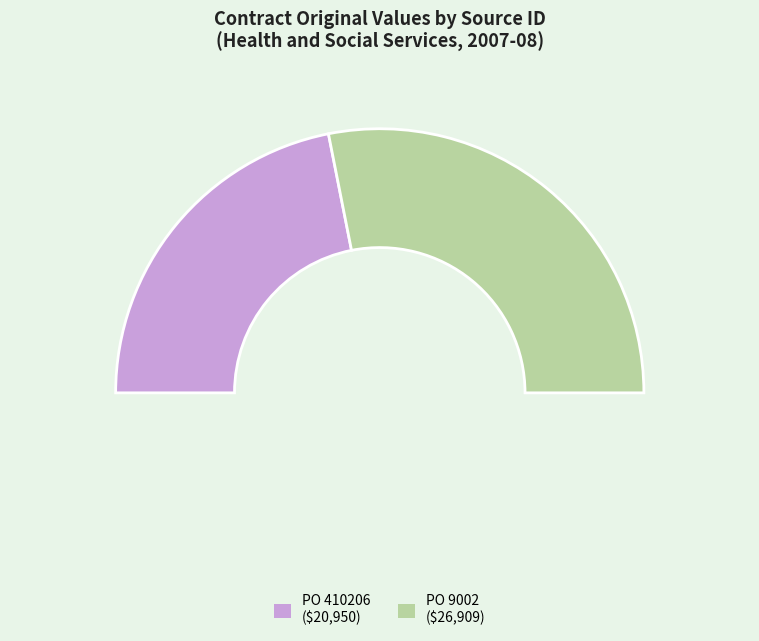

To the nearest percent, what is the difference between the PO 9002 and PO 410206 slice percentages?

12%